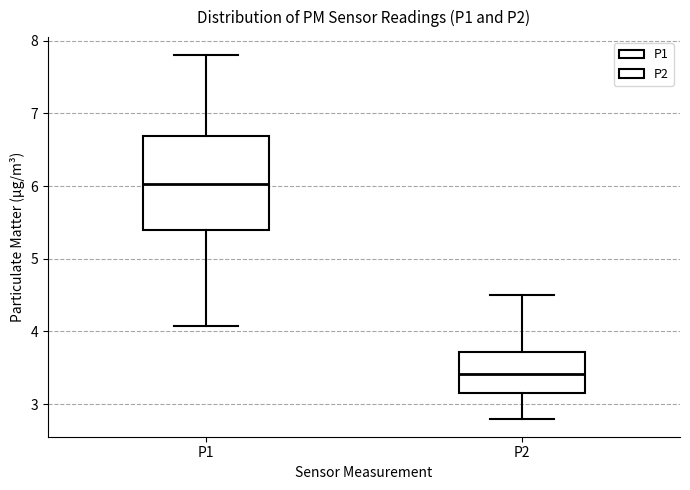

Reading left to right, read every box against the y-axis: the position of its median line, the range the box covers, and the ends of its whiskers. The values are not printed on the chart, so give them approximately, as read against the axis.

P1: median 6.0, box 5.4 to 6.7, whiskers 4.1 to 7.8
P2: median 3.4, box 3.2 to 3.7, whiskers 2.8 to 4.5